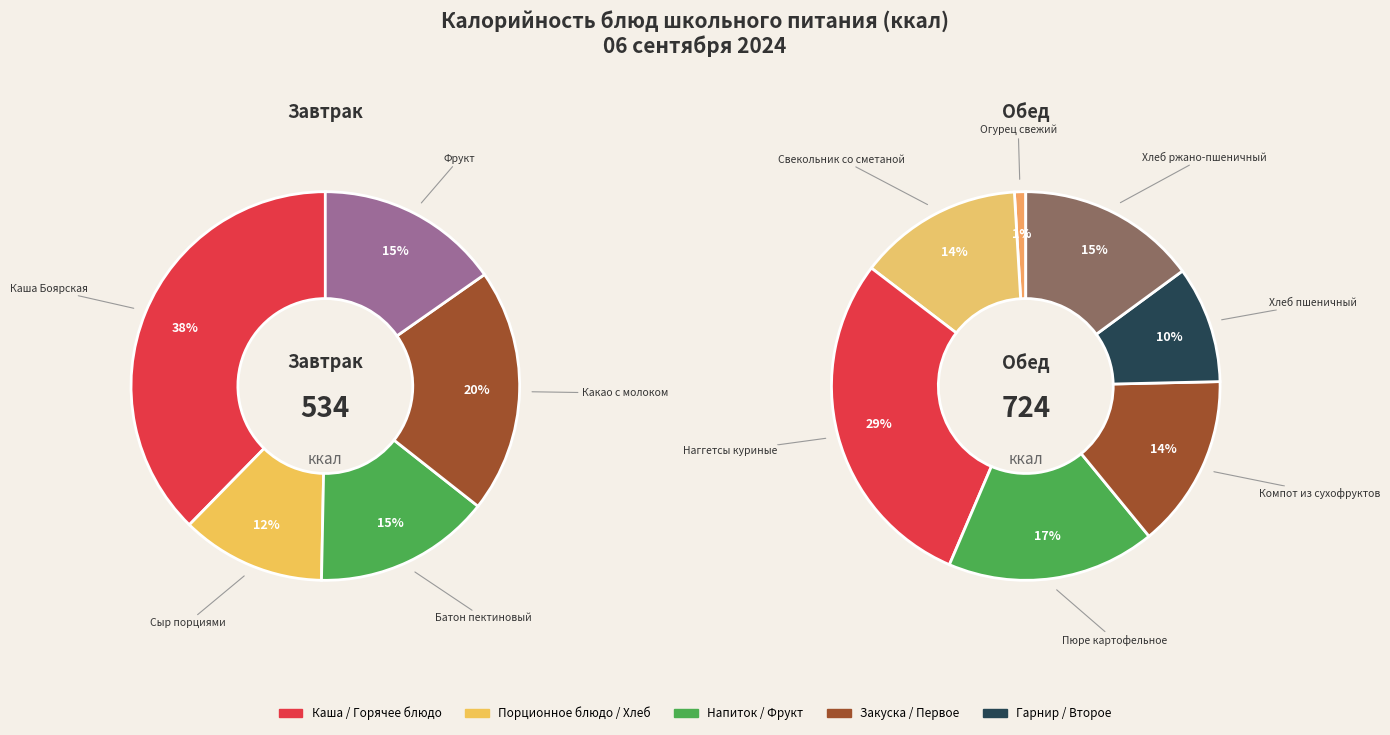

Is Фрукт the majority of the pie?

No